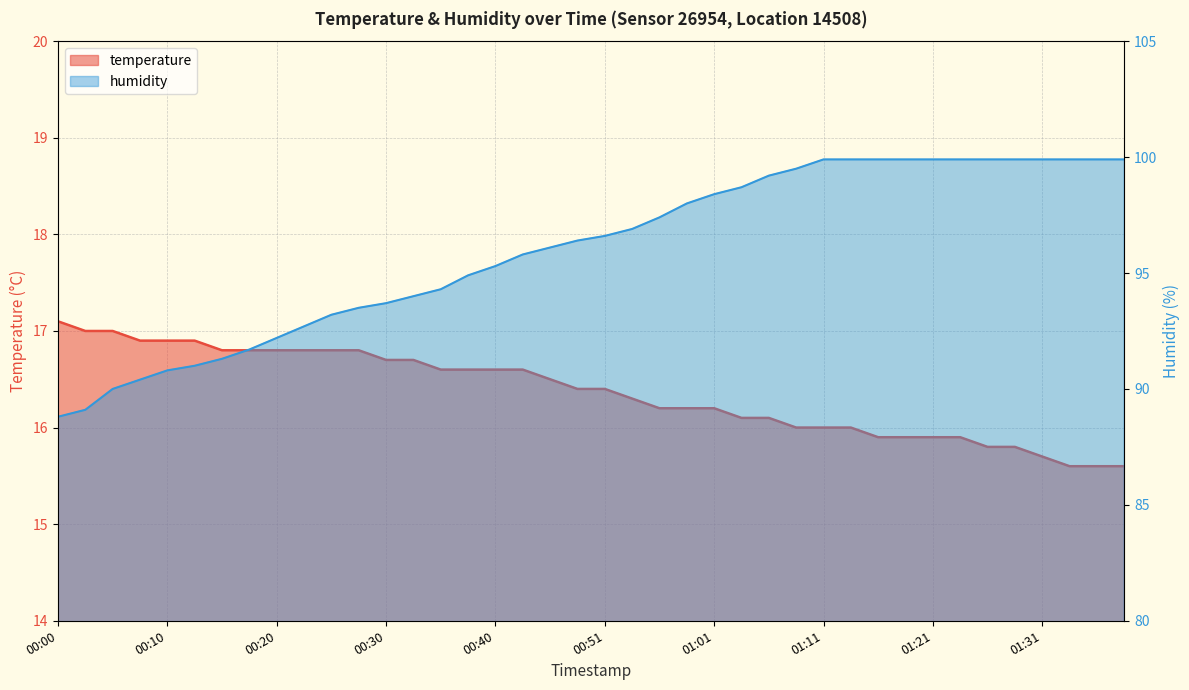

What are all the series names shown in the legend?

temperature, humidity